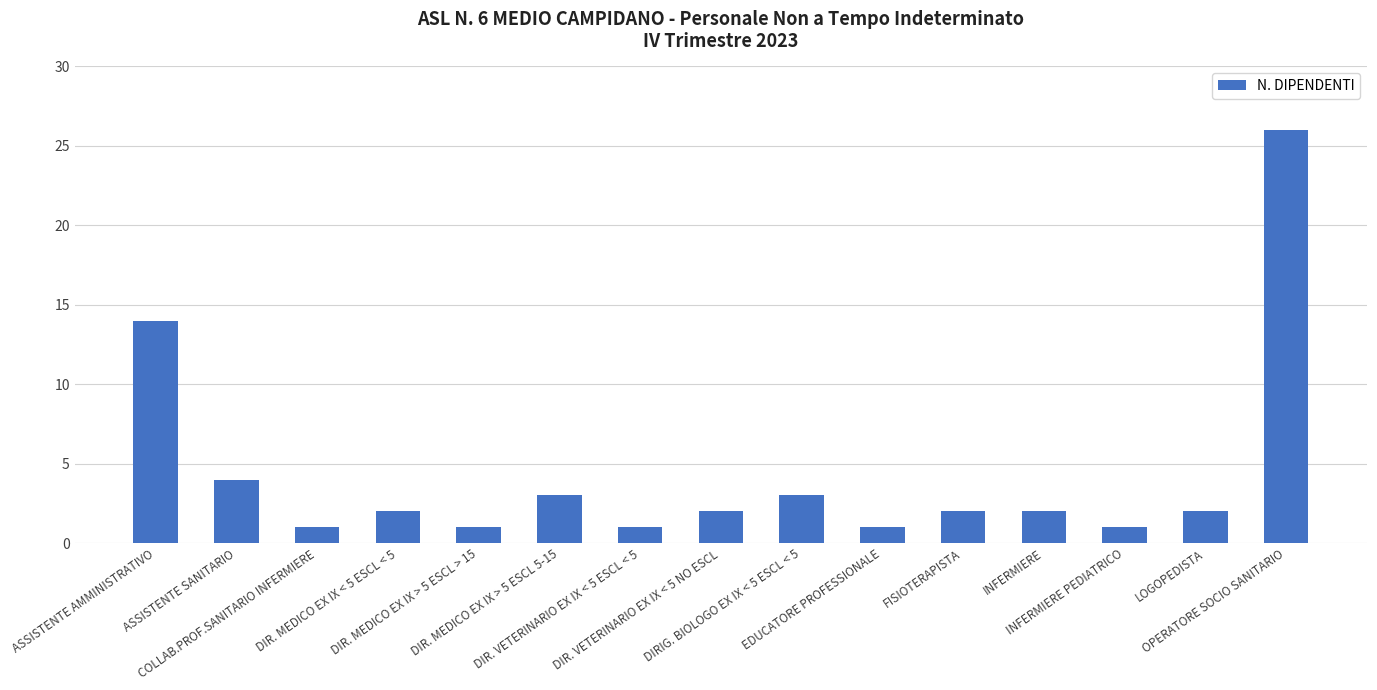

What is the sum of all values?

65